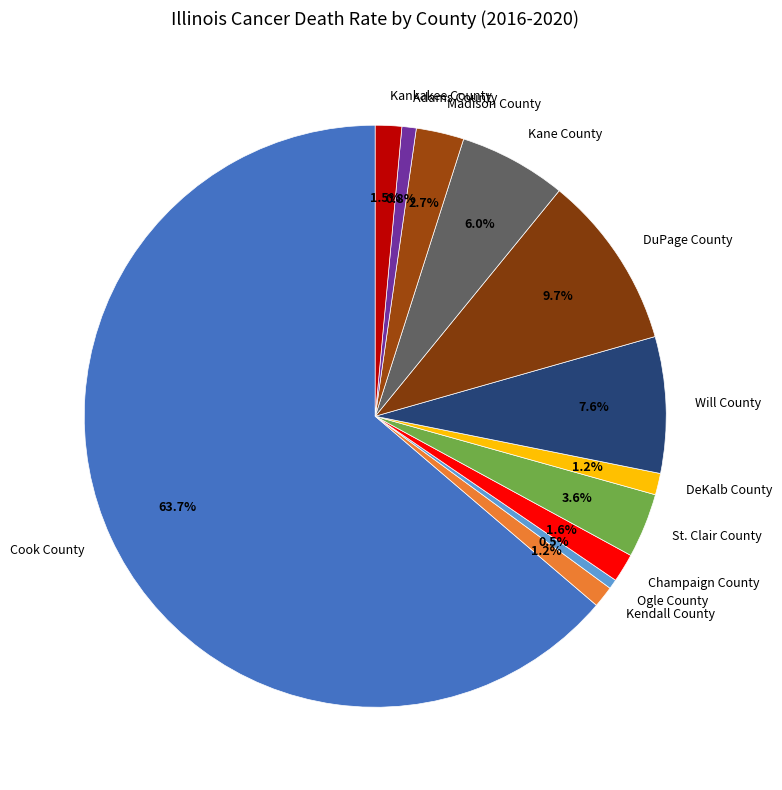

Does any single category account for the majority?

Yes